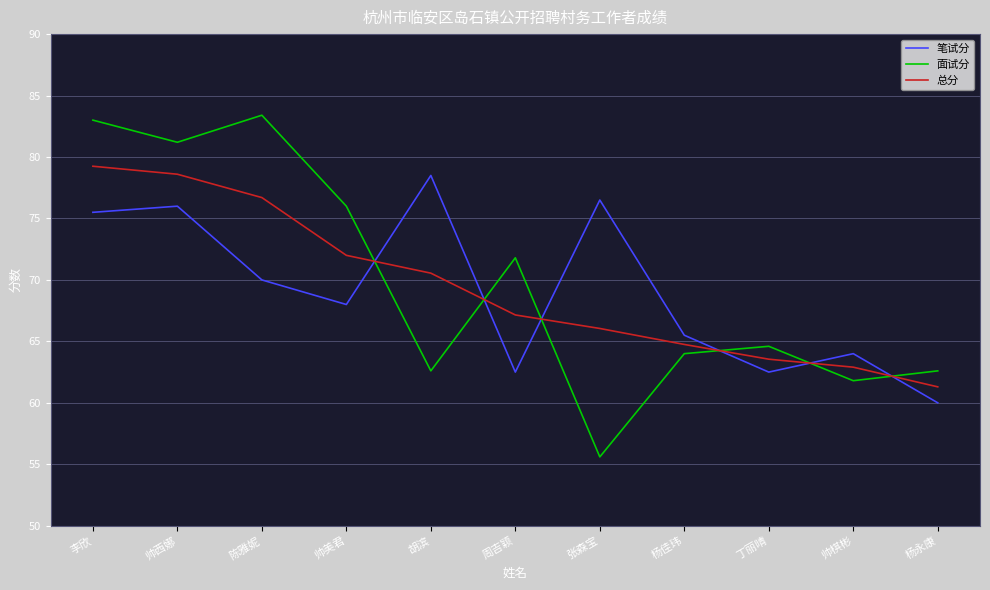

The 总分 series shows 99.2 at 胡滨. True or false?

False